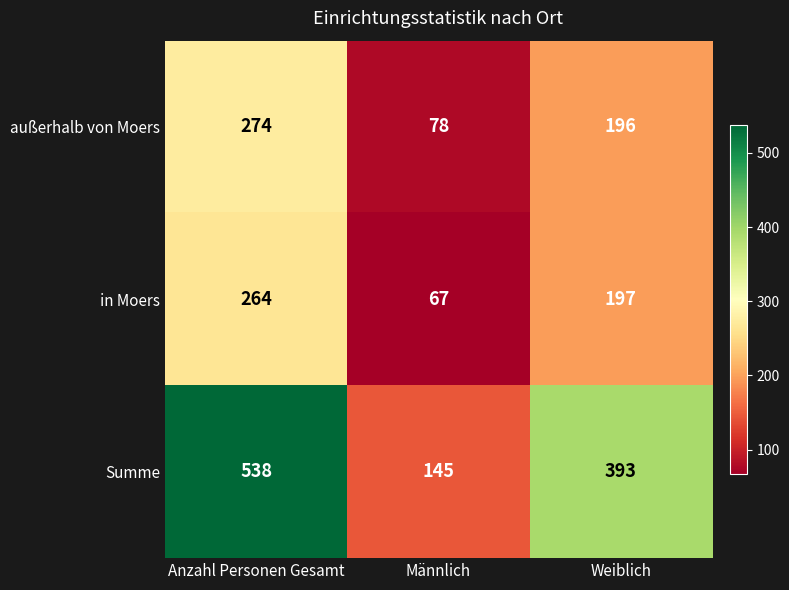

How many in Moers values are between 67 and 264?

3